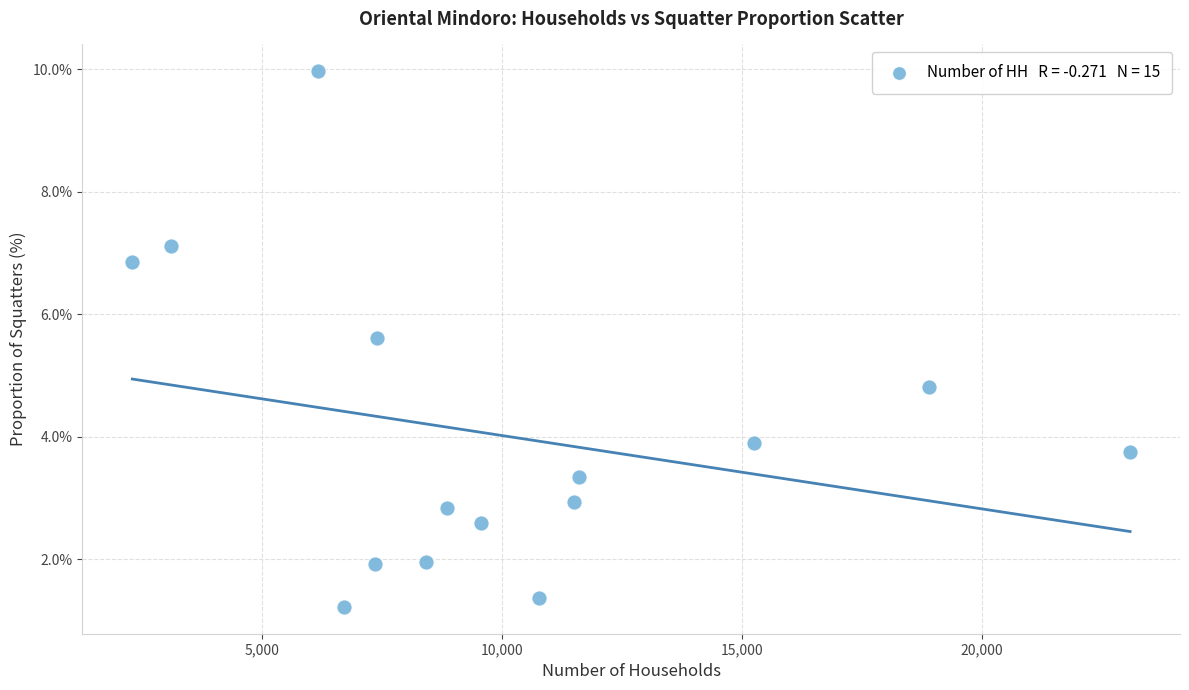

What Y value in the scatter plot is closest to 5?

4.8